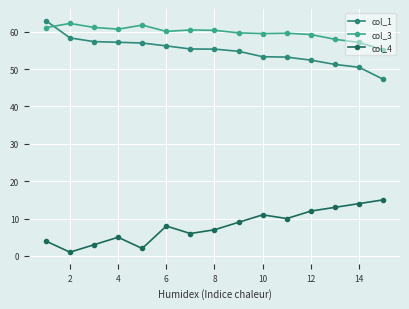

How many lines are shown in the chart?

3